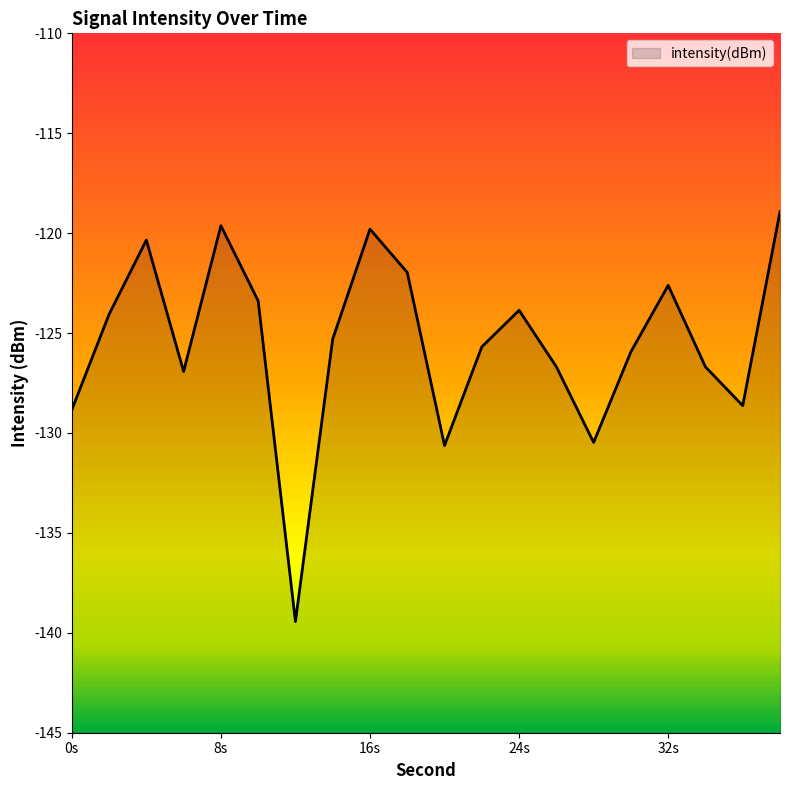

The chart shows a value of -186.4 at 14. True or false?

False